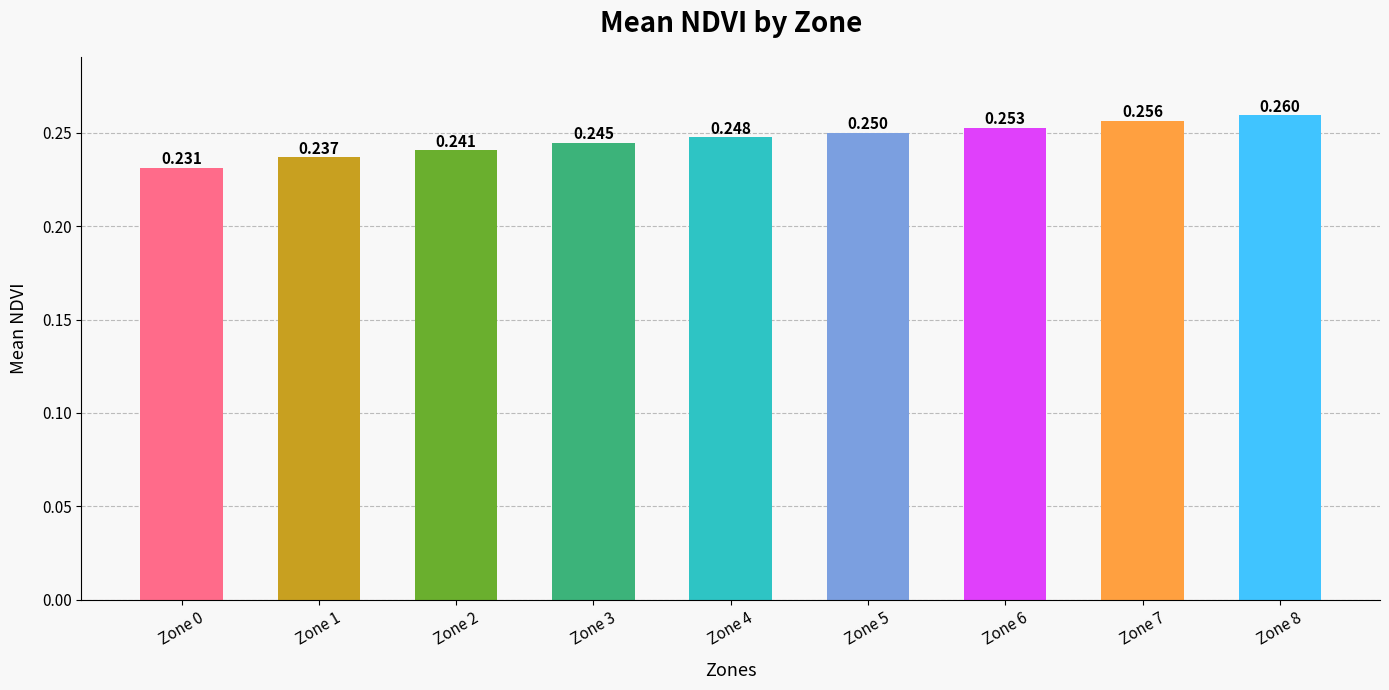

How many bars are there in total?

9